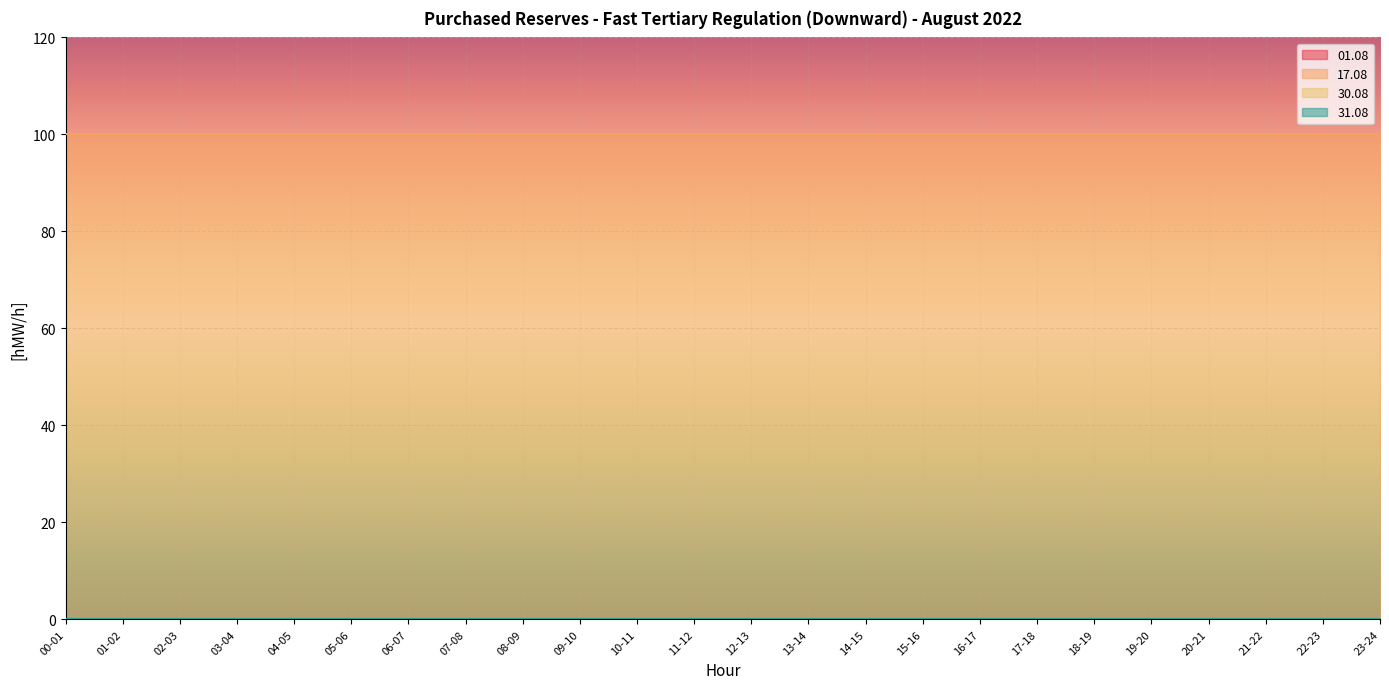

Count the number of data series in this chart.

4